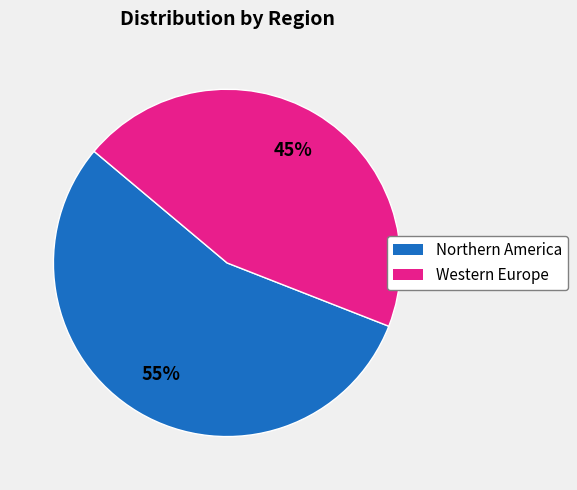

What is the smallest slice in the pie chart?

Western Europe